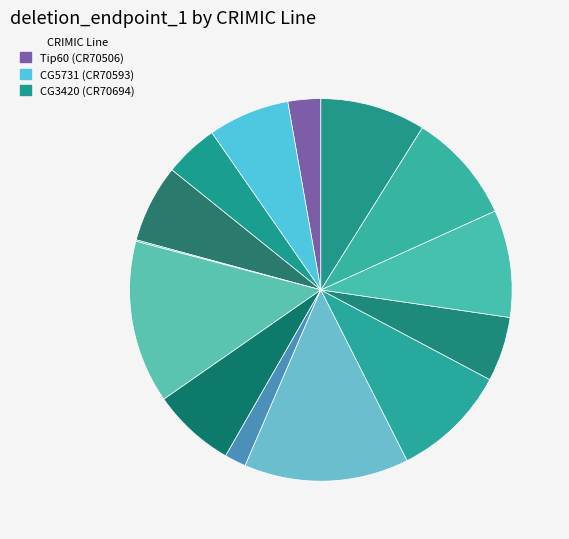

Which slice is the smallest?

CG34140 (CR70718)